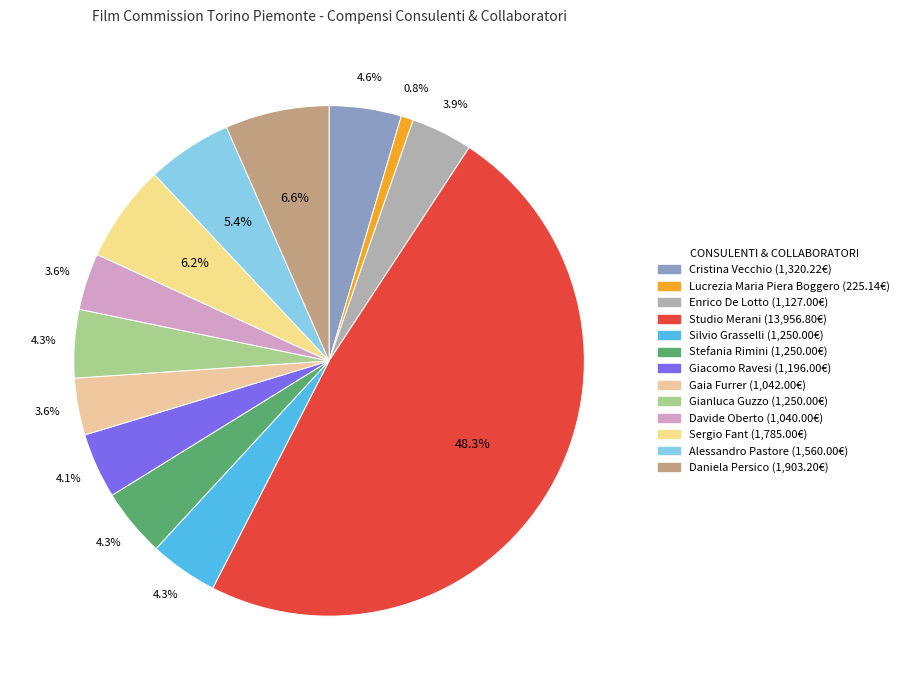

How many segments does this pie chart have?

13